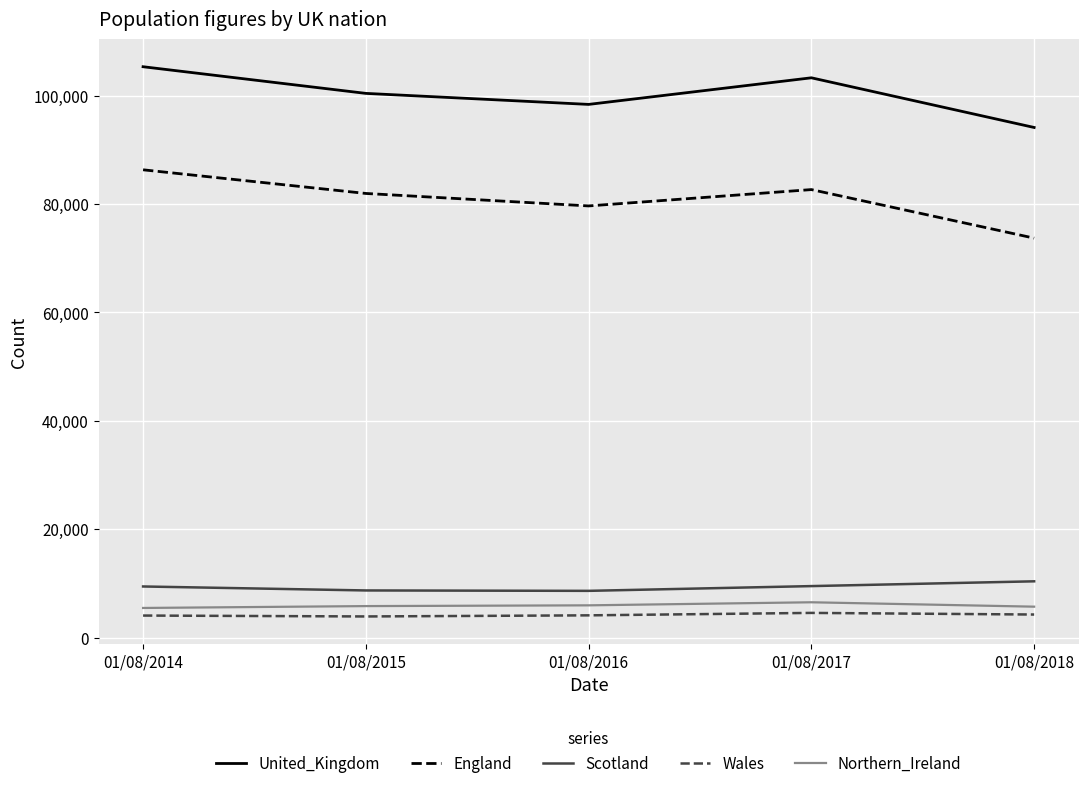

The England series shows 141450 at 01/08/2015. True or false?

False